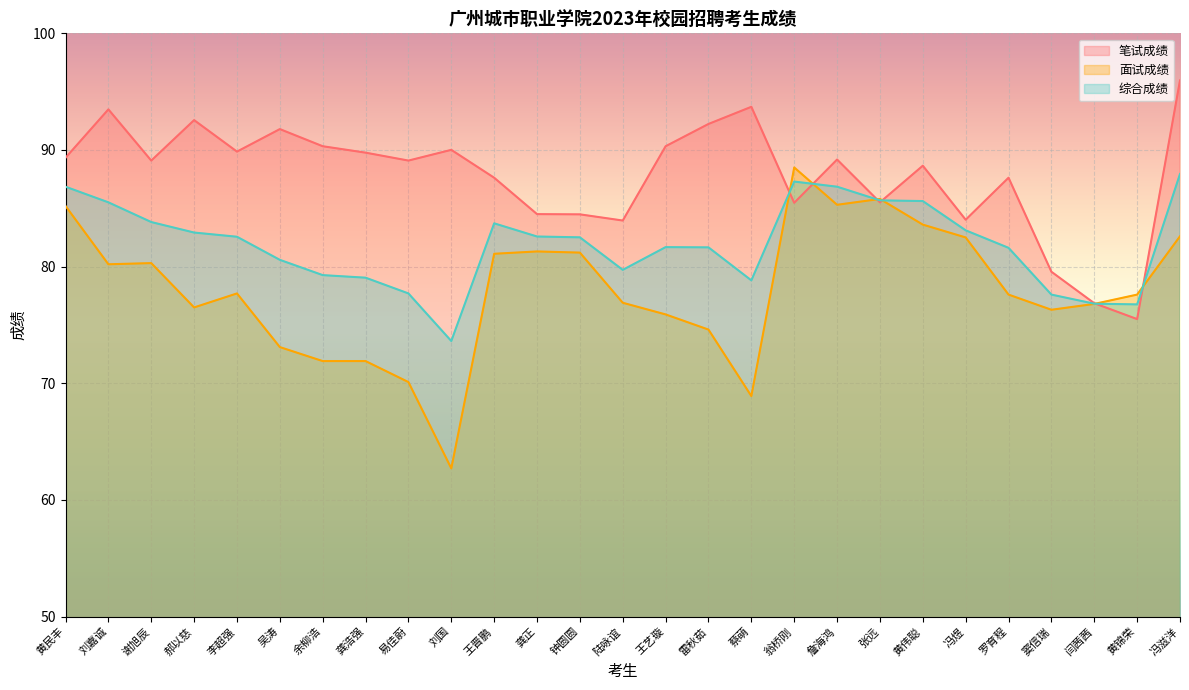

Which category has the highest value in the 面试成绩 series?

翁桥刚